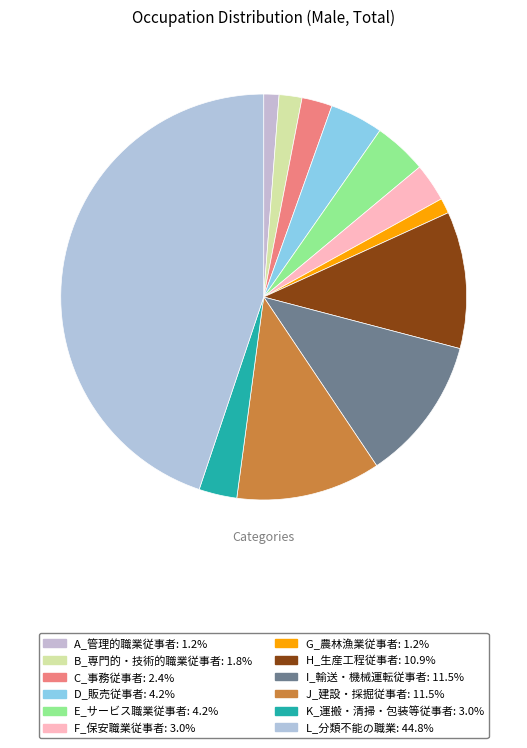

What portion of the pie excludes I_輸送・機械運転従事者?

88.5%